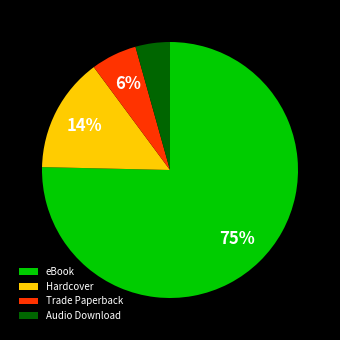

Which slice is the largest?

eBook